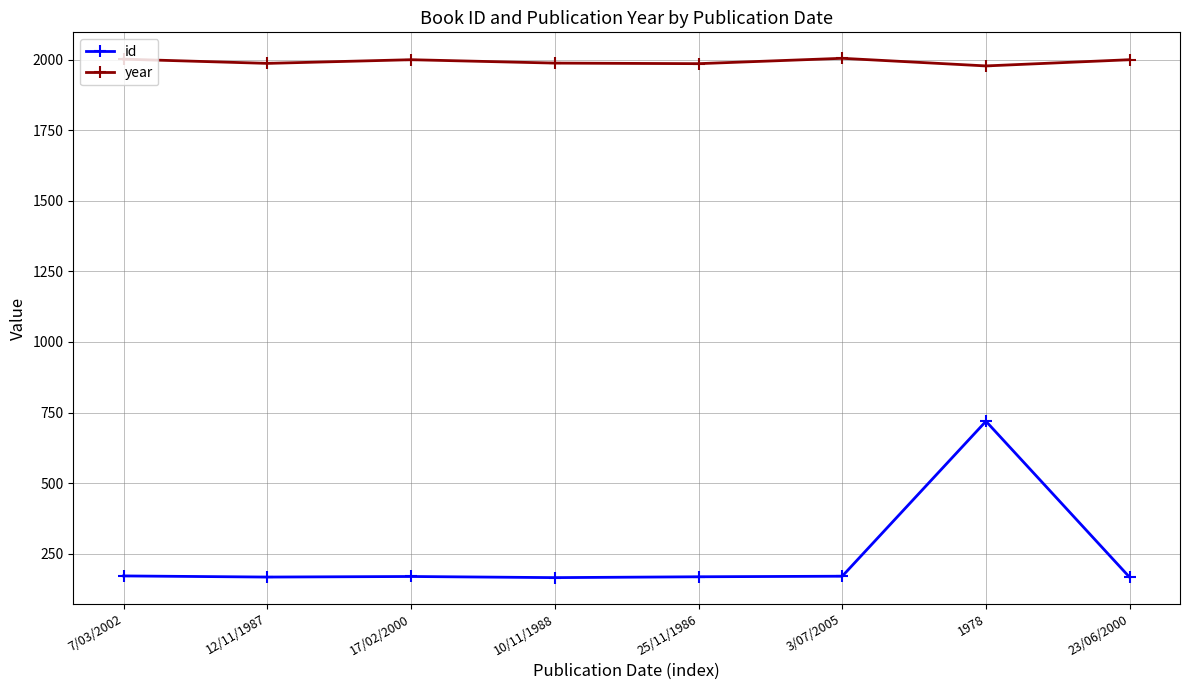

True or false: year has a value of 2734 at 1978.

False